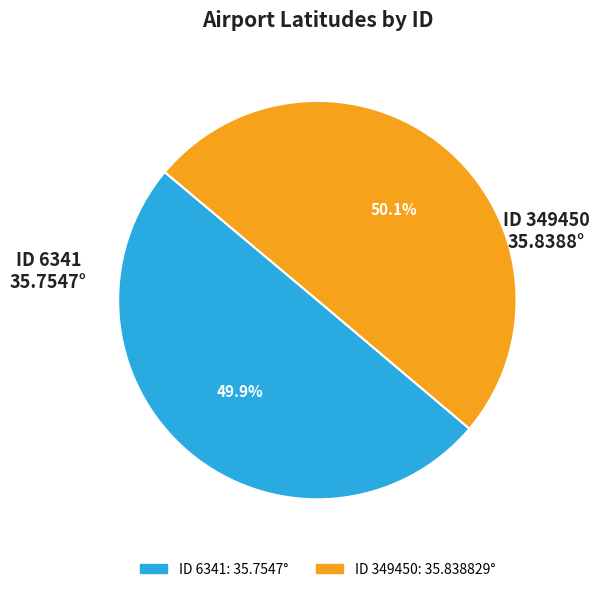

Is there a majority slice in this chart?

Yes